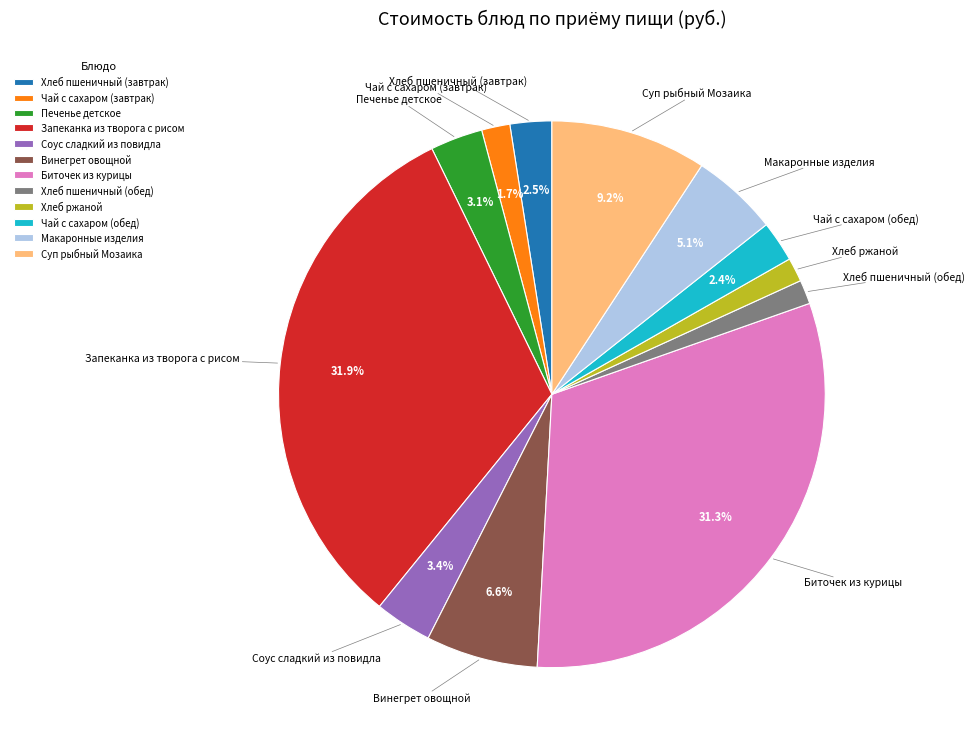

What is the largest slice in the pie chart?

Запеканка из творога с рисом